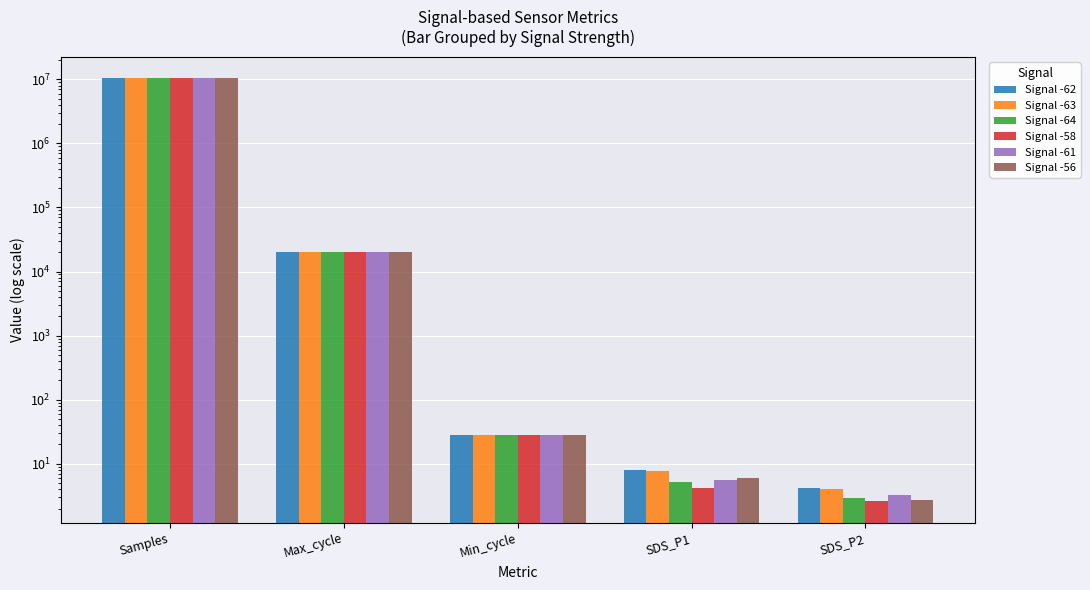

At SDS_P1, list the series in order from smallest to largest.

Signal -58, Signal -64, Signal -61, Signal -56, Signal -63, Signal -62